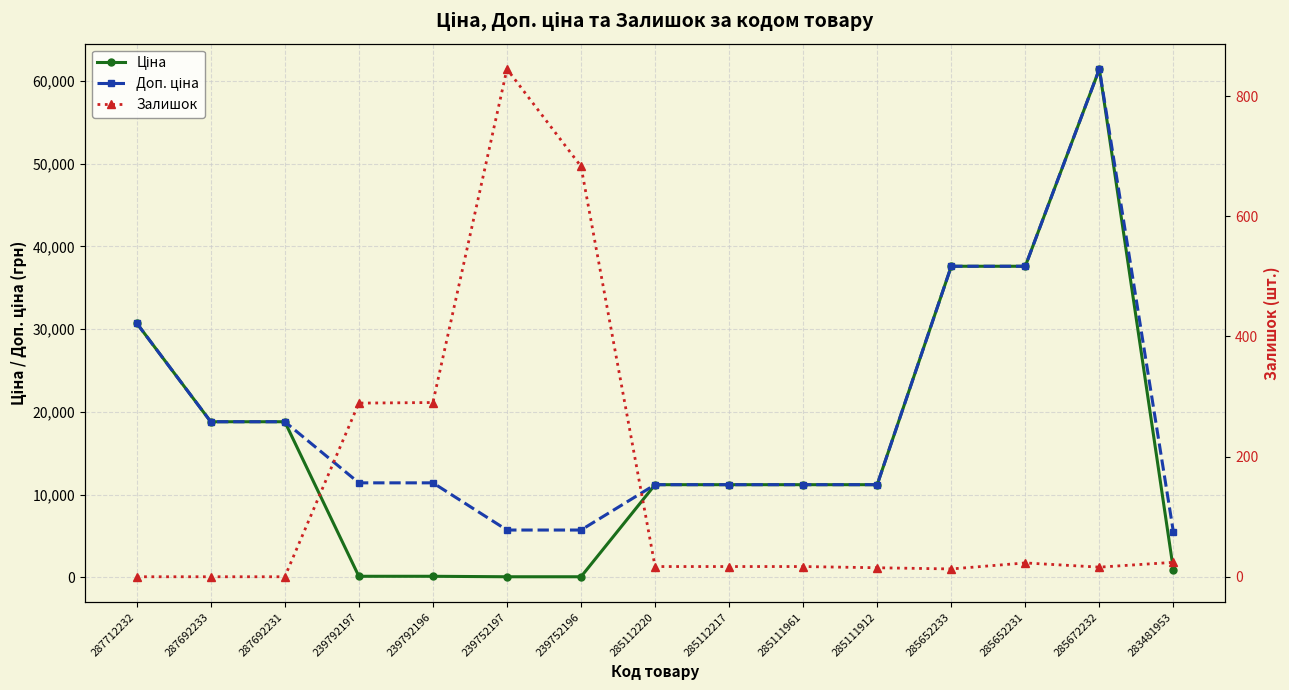

Between 287692233 and 285111961, which series saw the biggest shift?

Ціна